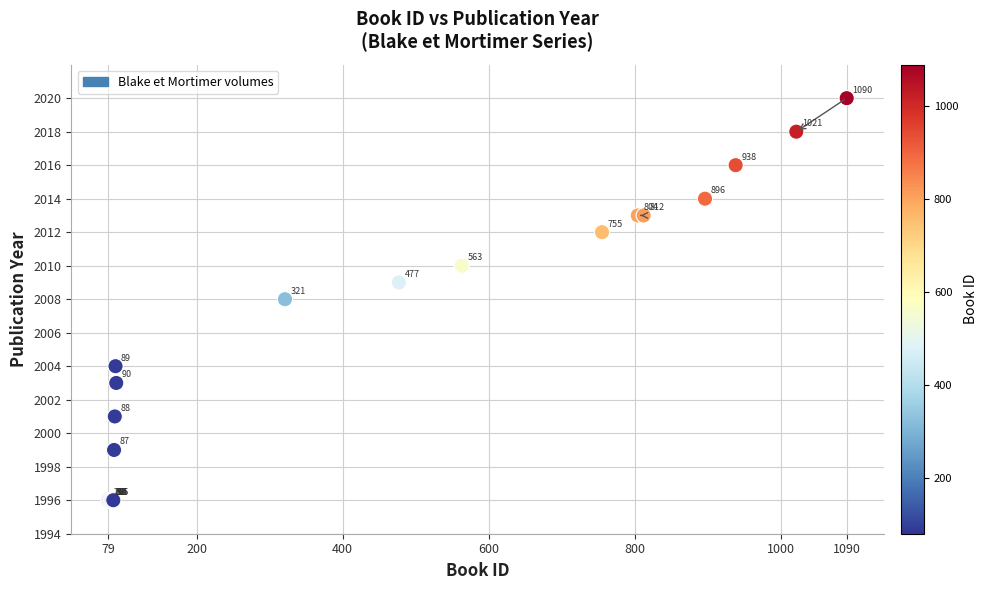

What Y value in the scatter plot is closest to 2008?

2008